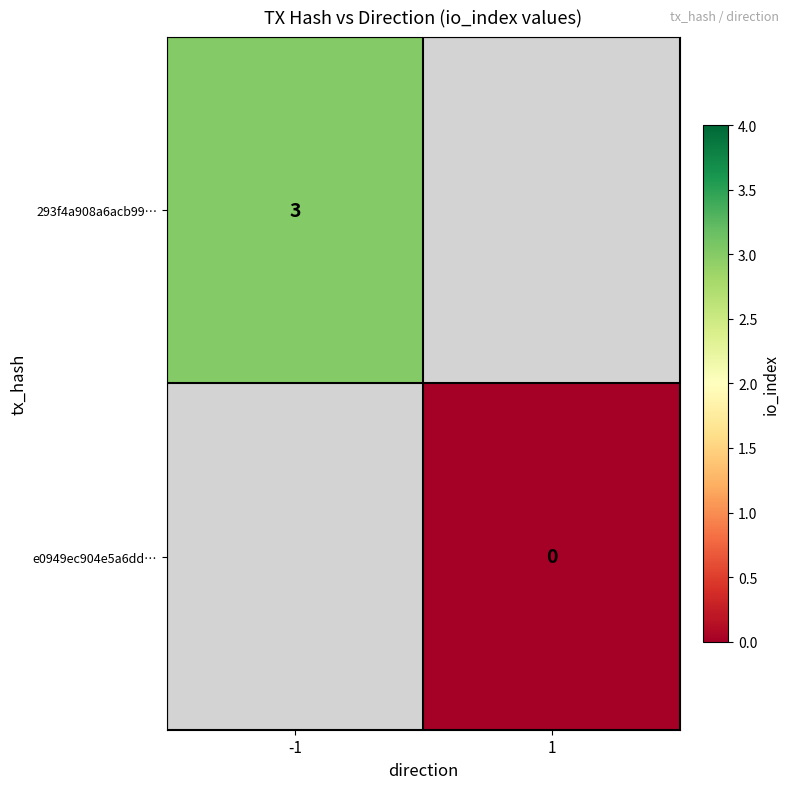

At how many categories does at least one series exceed 0?

1